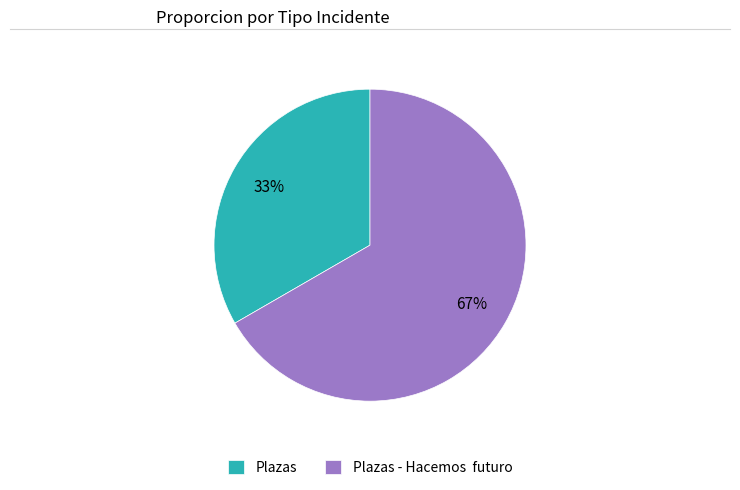

True or false: Plazas accounts for 46% of the total.

False